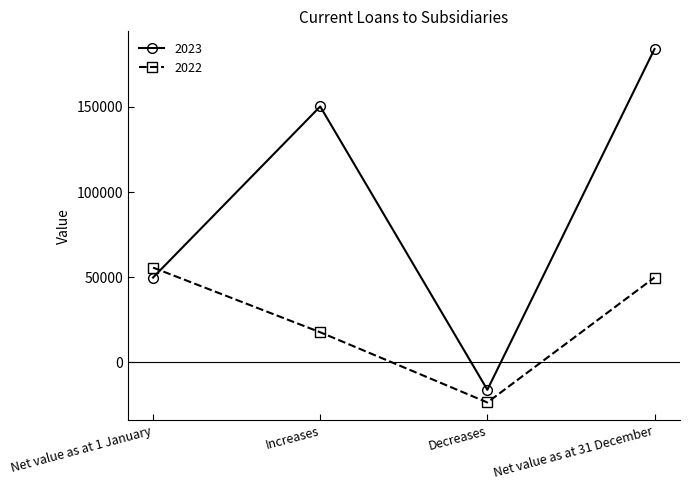

Reading right to left, extract all data points from this chart.

2023: 184035	-16080	150280	49835
2022: 49835	-23535	17700	55670